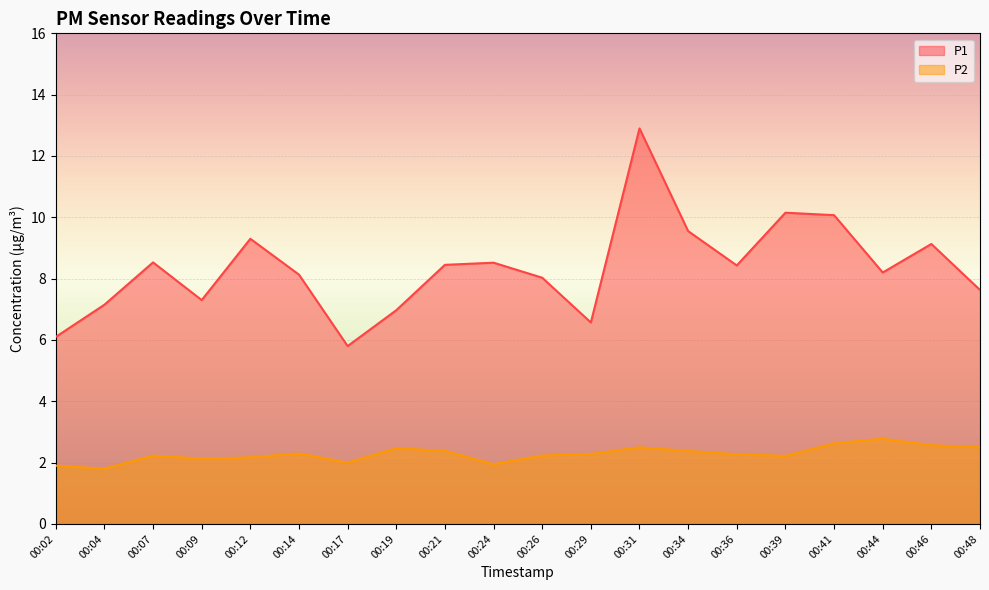

Which series has the largest total across all categories?

P1